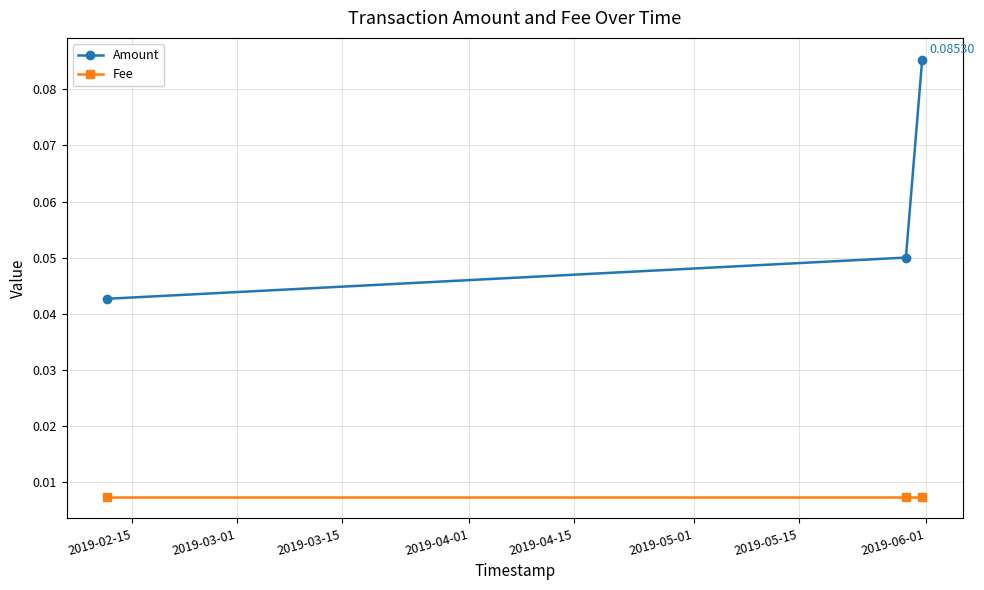

List the series in order of their overall mean, lowest first.

Fee, Amount